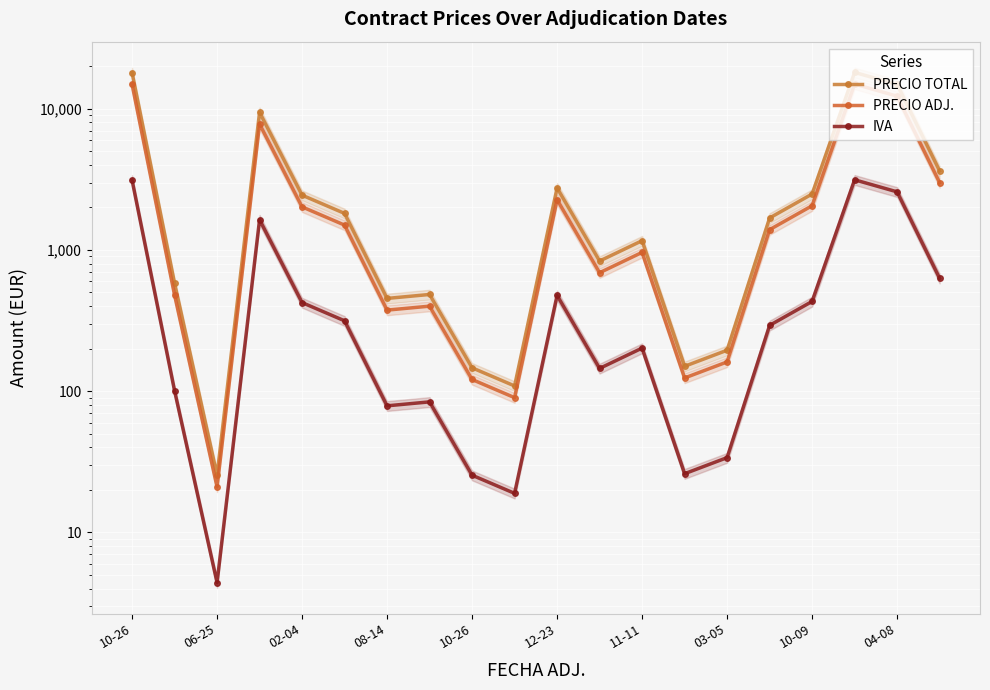

At which category is the sum across all series the highest?

17